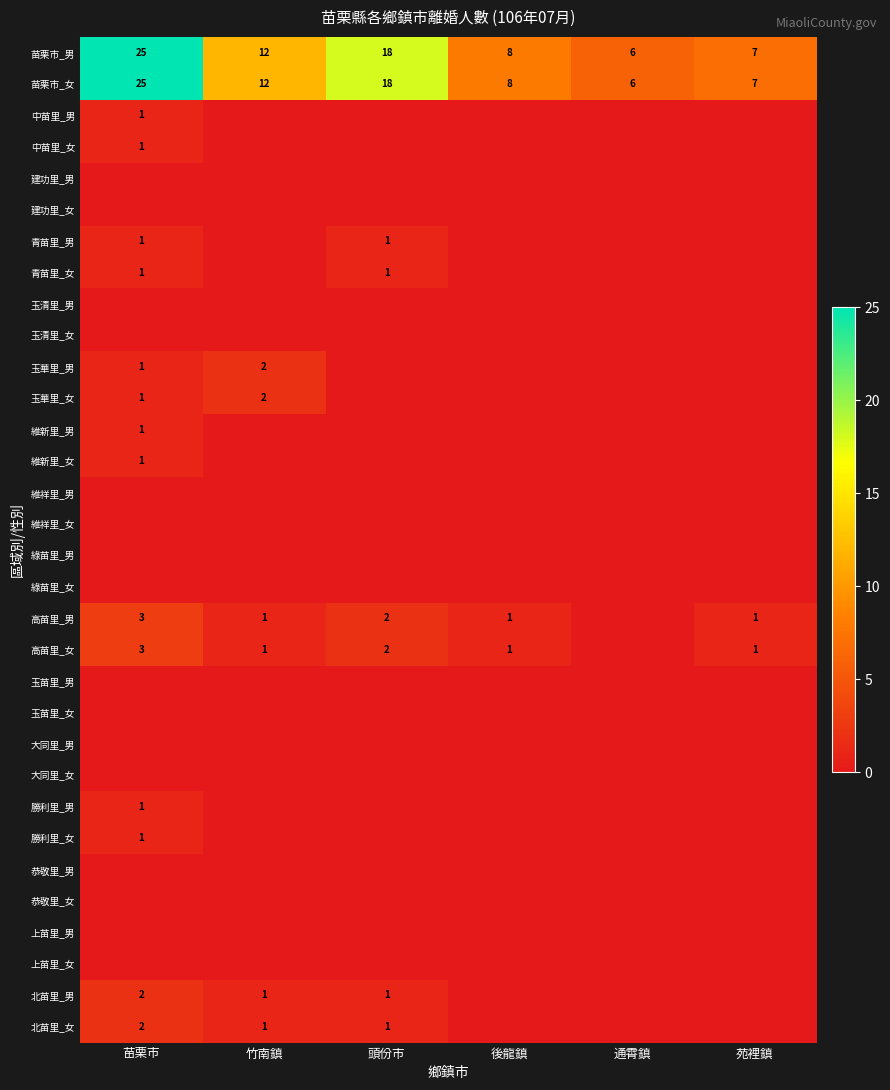

How many categories are shown in the chart?

6